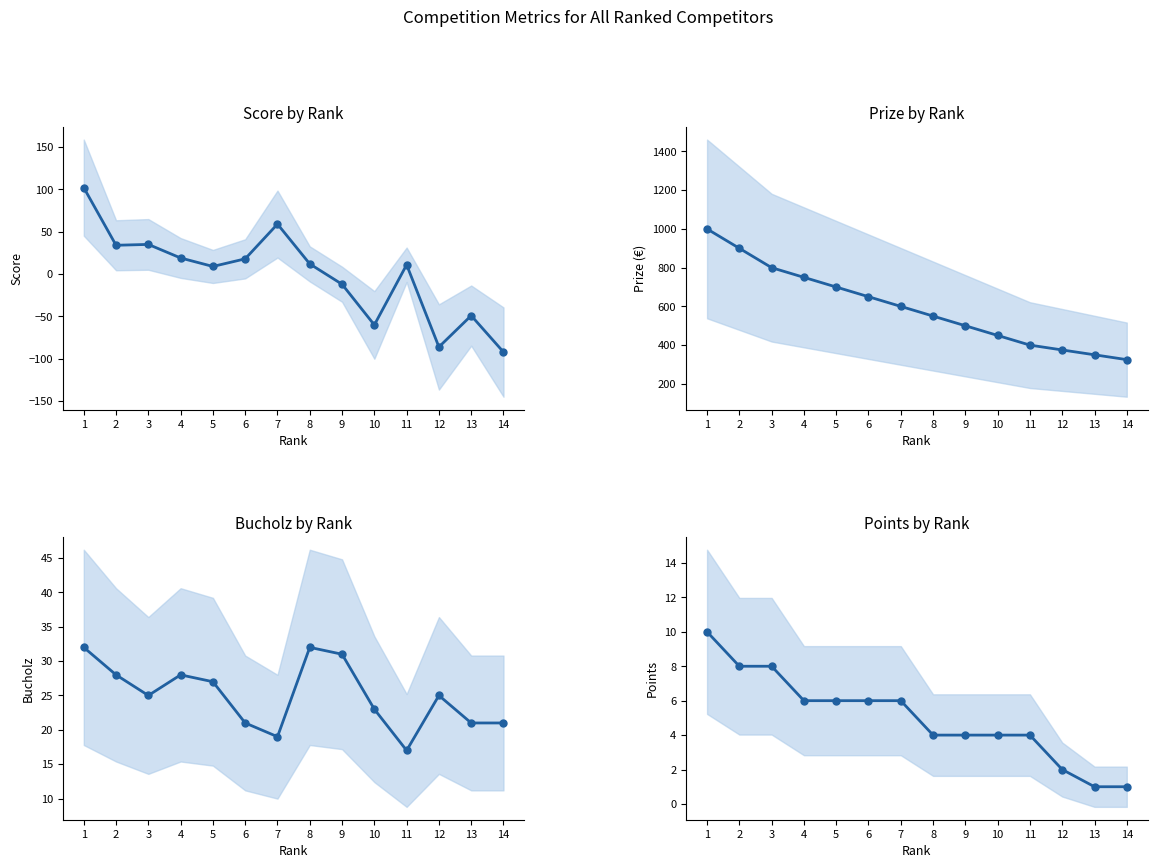

True or false: Score by Rank and Prize by Rank cross at least once.

False